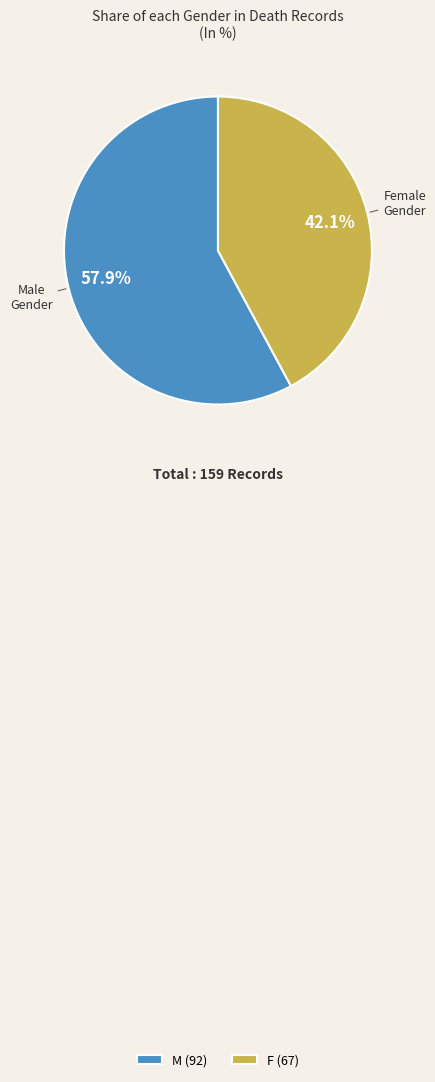

Count the number of slices in the pie.

2